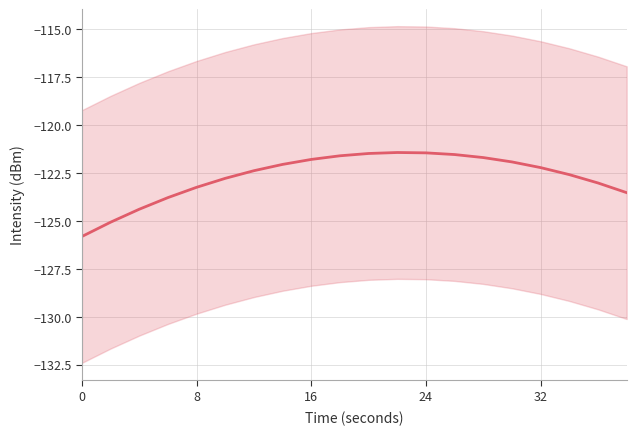

Does the chart display data point markers on the line(s)?

No